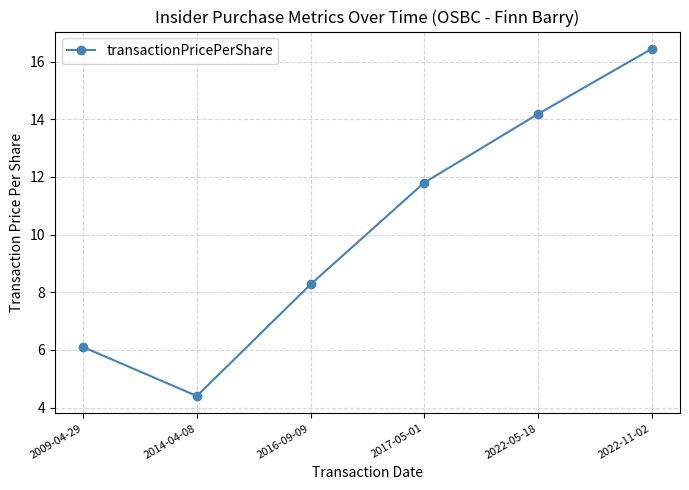

What is the label of the 3rd point from the right?

2017-05-01